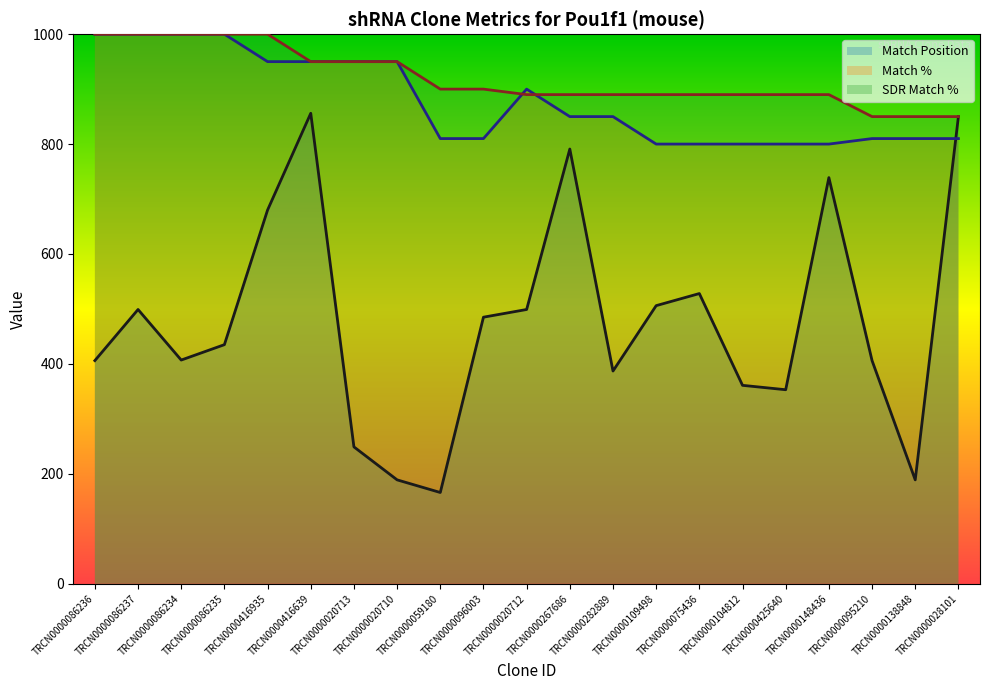

Between TRCN0000086235 and TRCN0000282889, which is larger?

TRCN0000086235